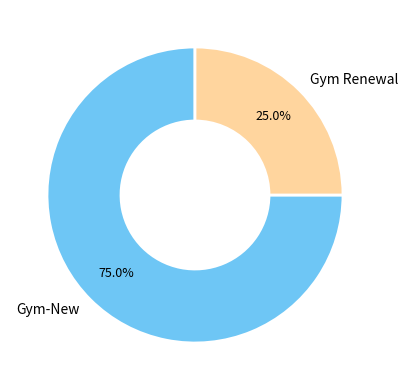

Rank the categories by value from lowest to highest.

Gym Renewal, Gym-New